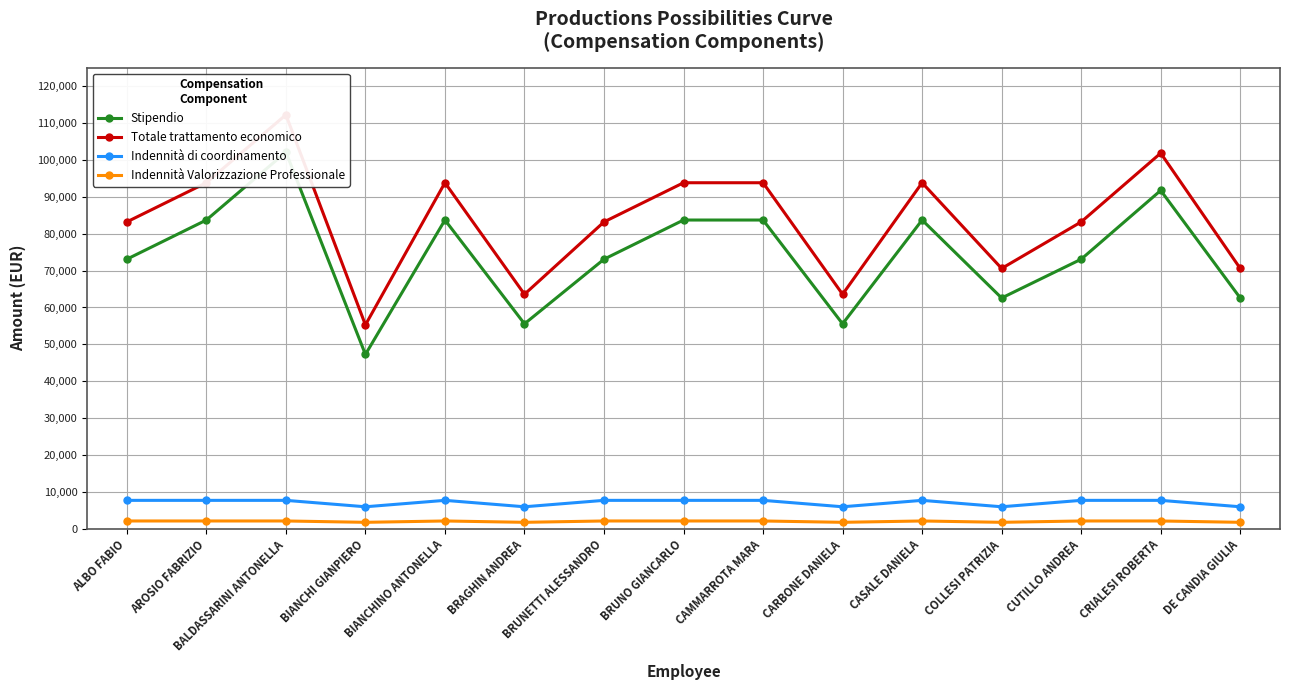

The value of Stipendio at CARBONE DANIELA is 55568.5. True or false?

True